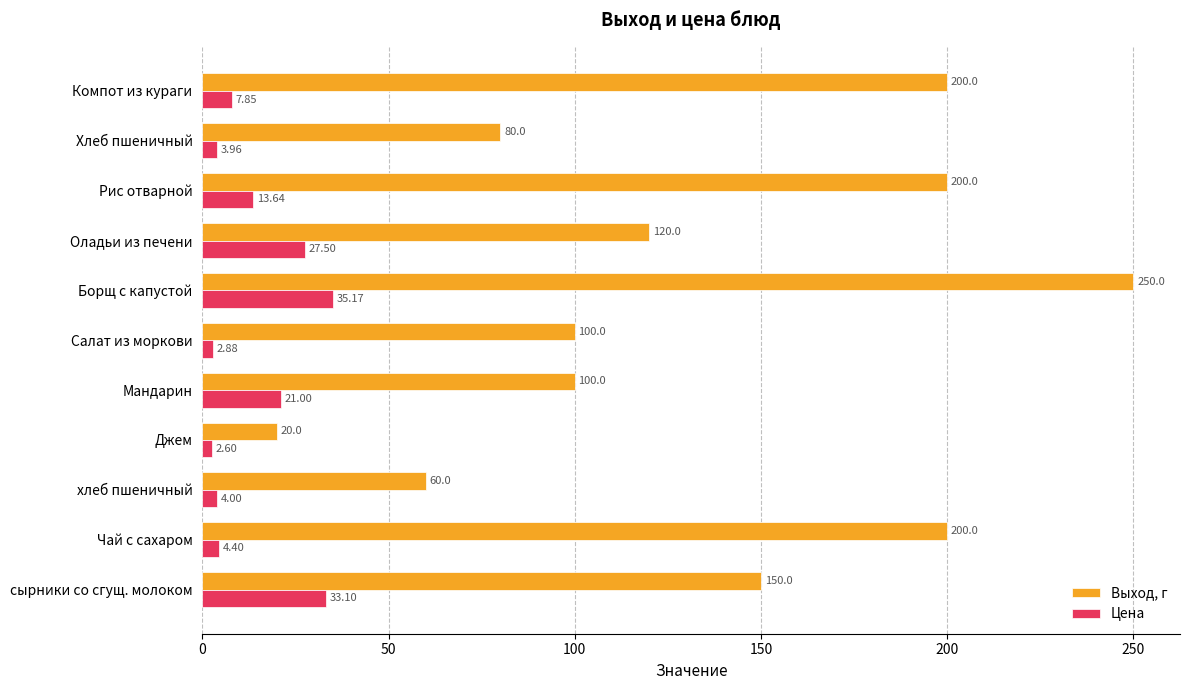

List the series in order of their peak value, lowest first.

Цена, Выход, г